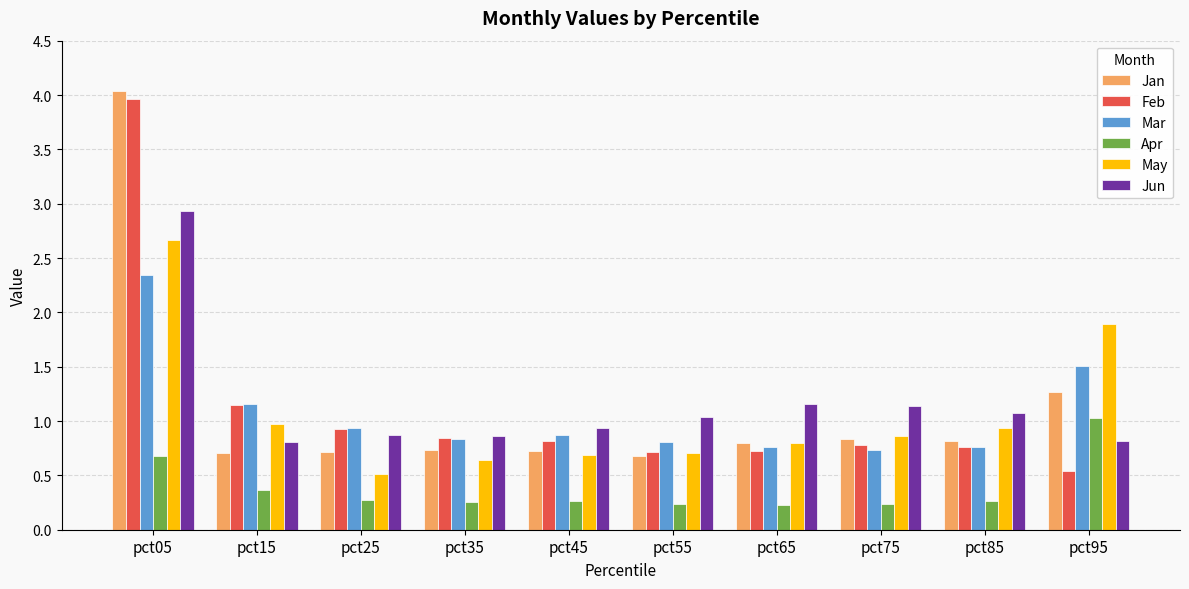

What is the difference between the highest and lowest values at pct95?

1.4